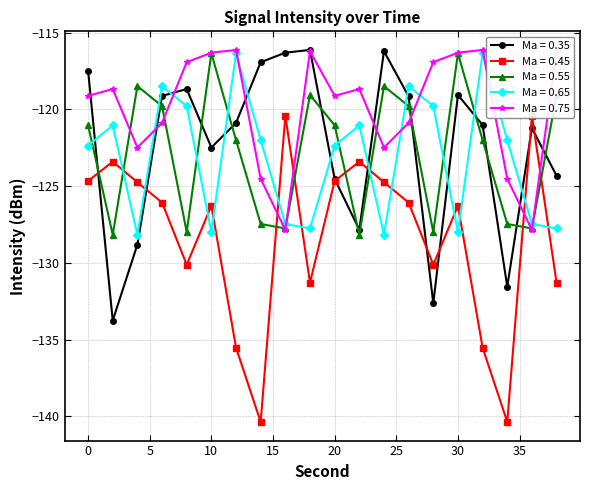

At which label does Minute 4 first exceed -118?

8